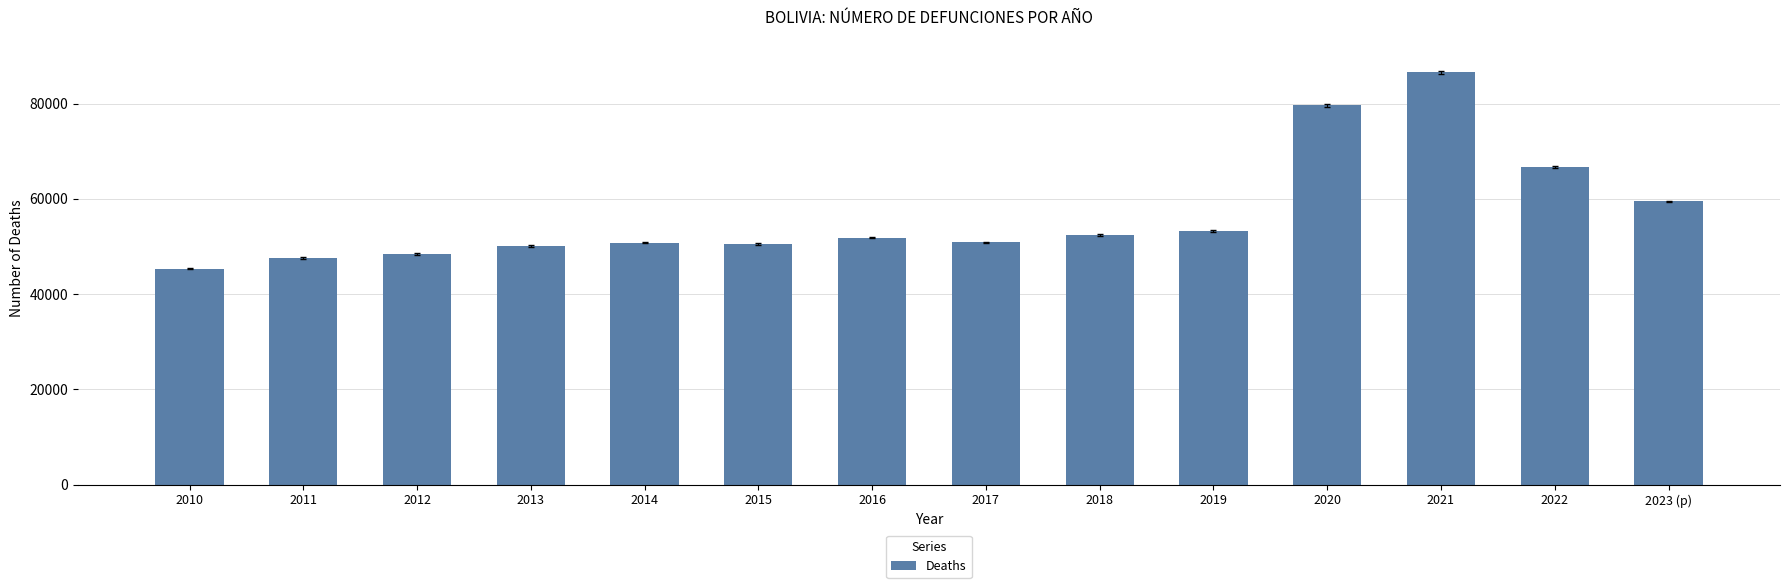

Does the chart contain any negative values?

No